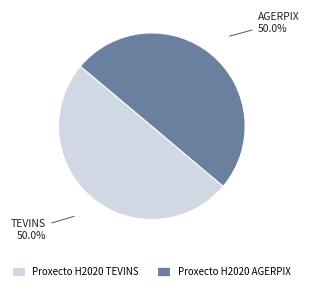

Combined, what portion of the pie is Proxecto H2020 AGERPIX and Proxecto H2020 TEVINS?

100.0%